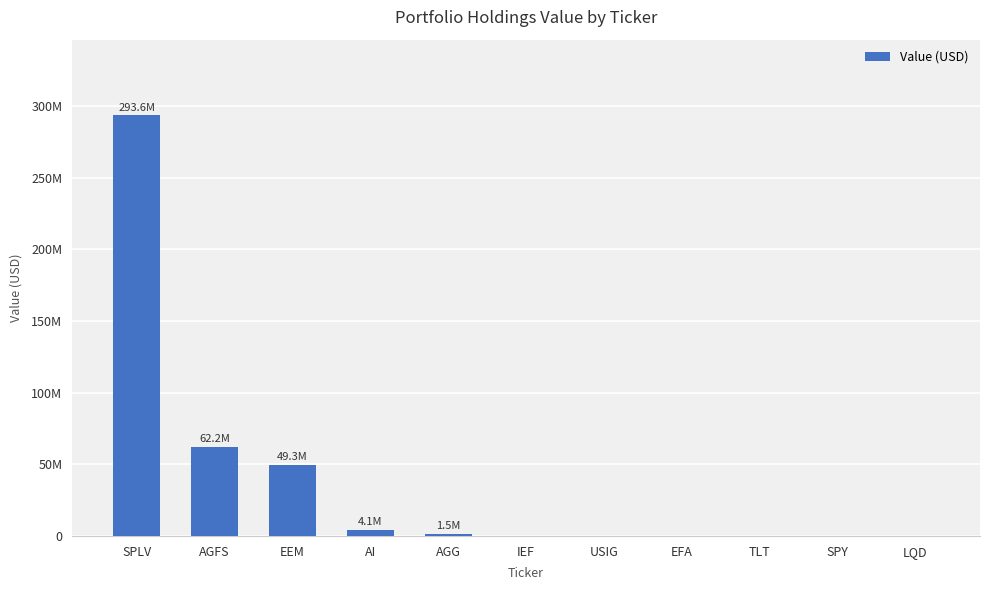

What is the label of the 8th bar from the left?

EFA